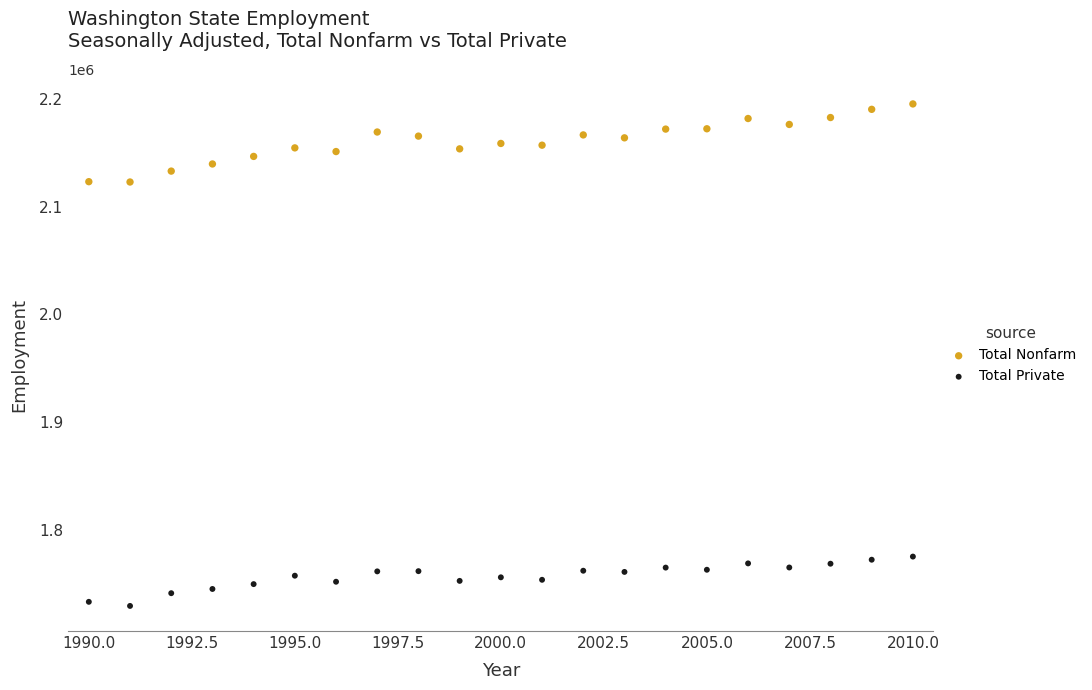

Which series contains the lowest Y value?

Total Private